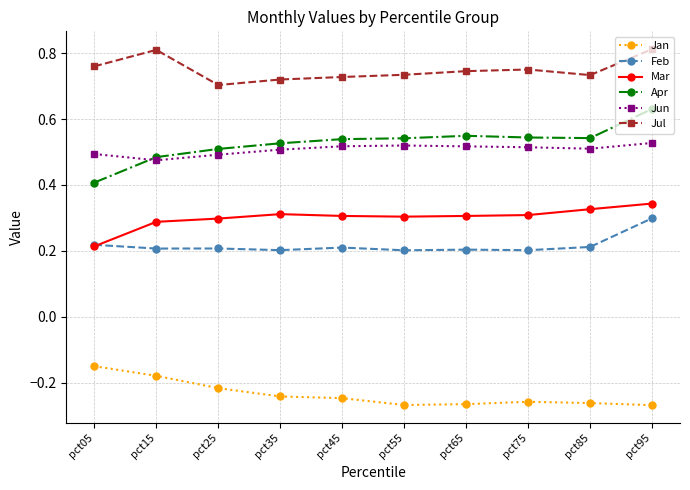

True or false: Apr and Mar cross at least once.

False